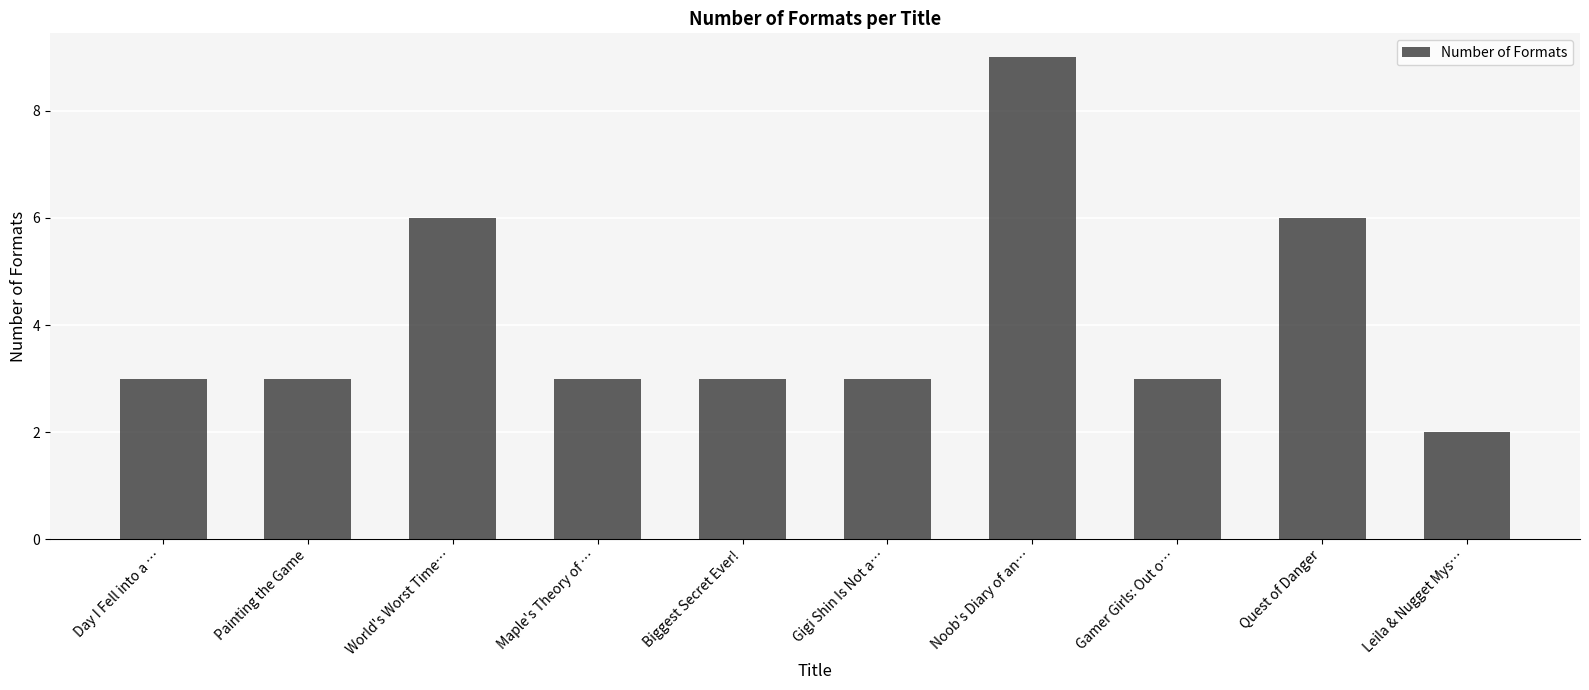

What is the change in value from Noob's Diary of an… to Leila & Nugget Mys…?

-7